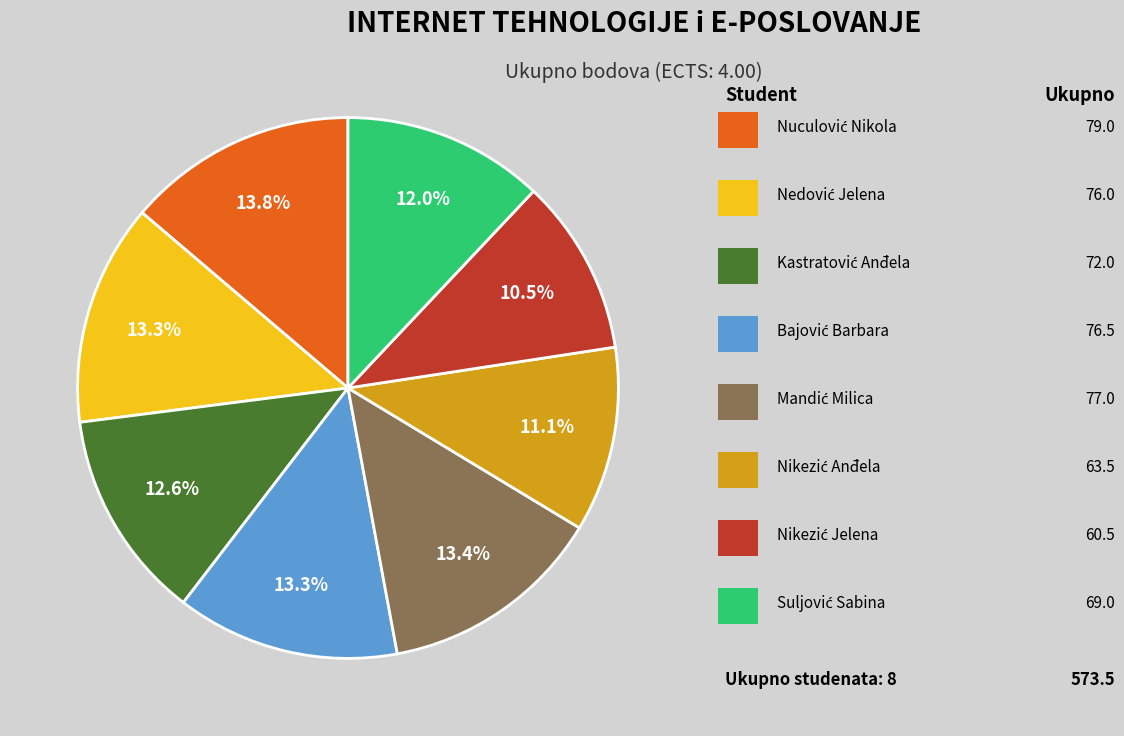

How many slices are in this pie chart?

8